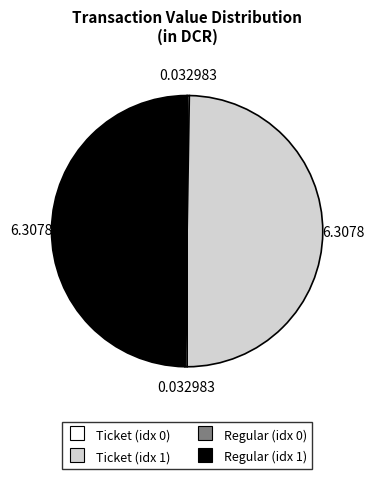

Is there any slice that represents more than half of the pie?

No